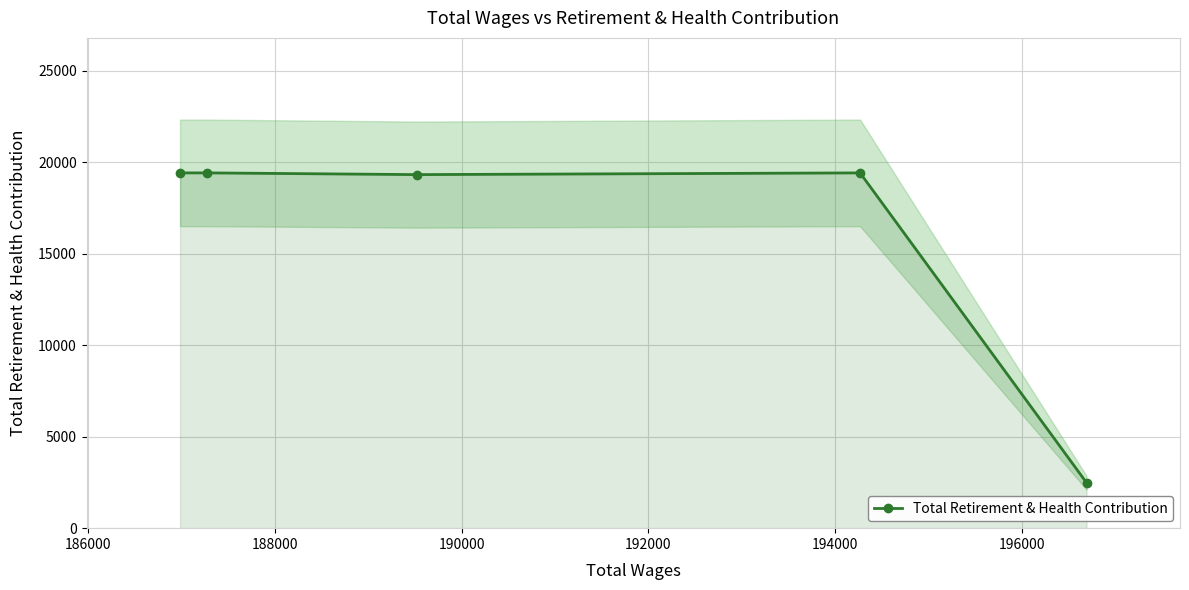

List the labels in order of value, smallest first.

192000, 188000, 184000, 186000, 190000